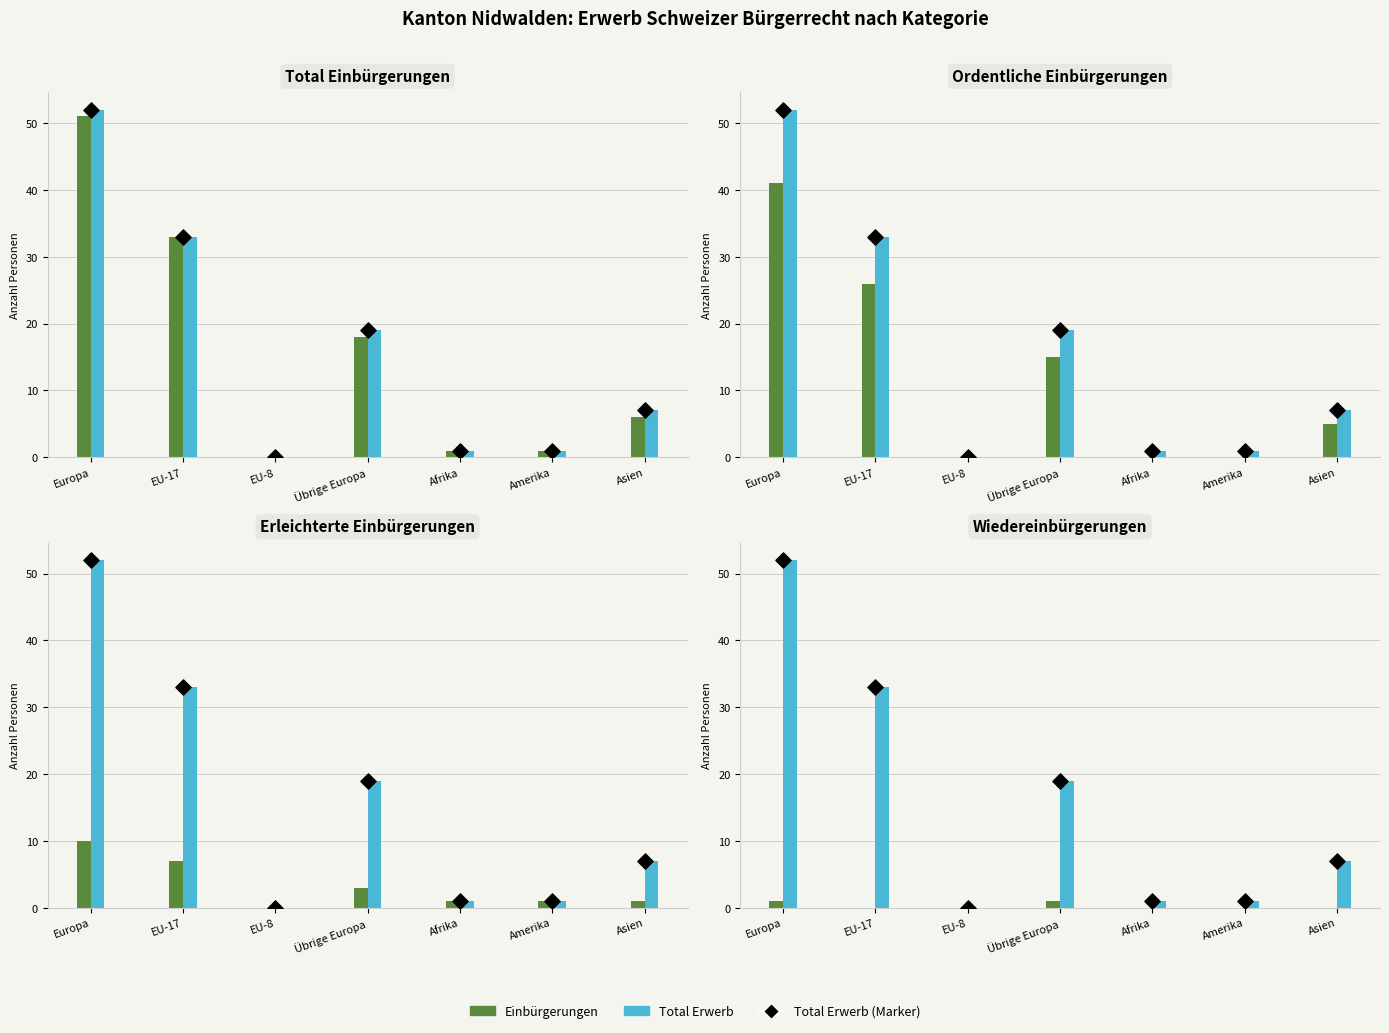

What is the total value across all series at Afrika?

4